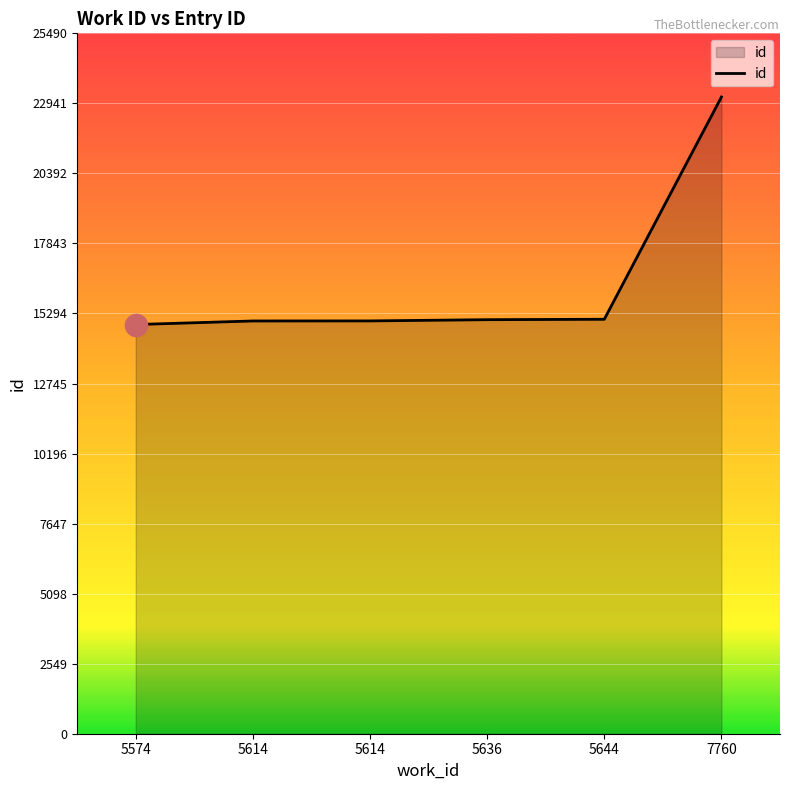

Does the chart have visible grid lines?

Yes